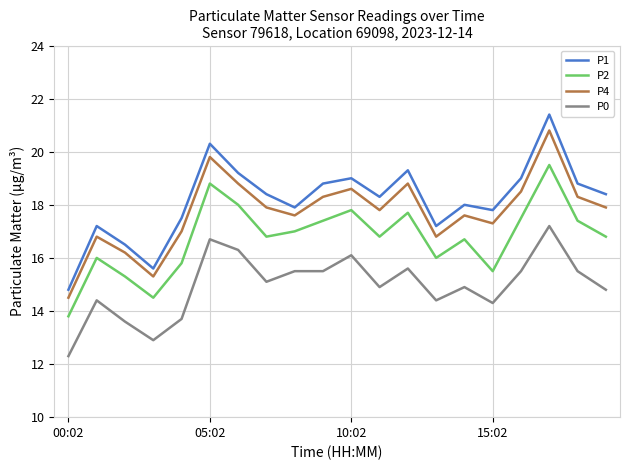

How many interior local valleys does the P4 series have?

5